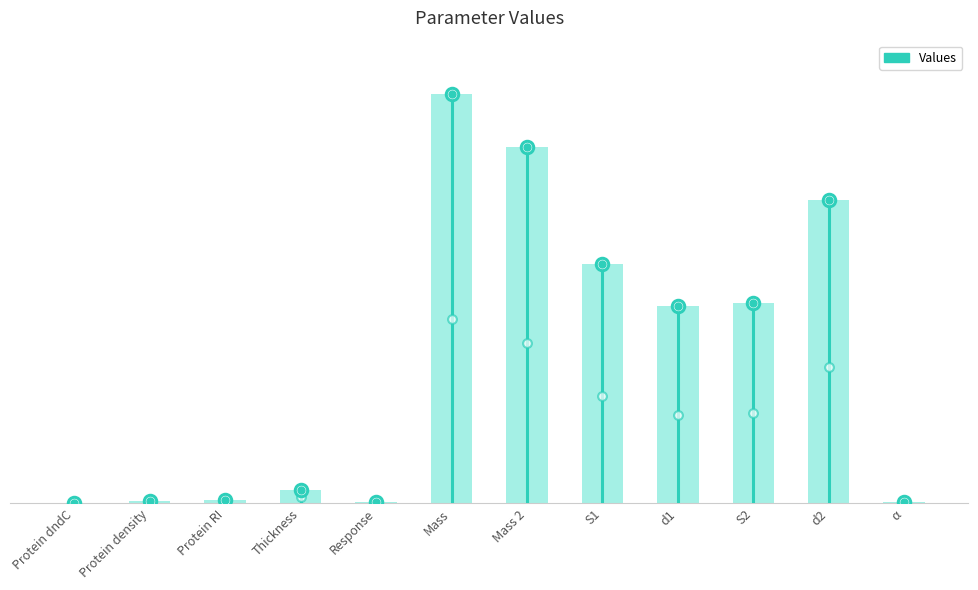

What is the change in value from Protein RI to Thickness?

+6.2